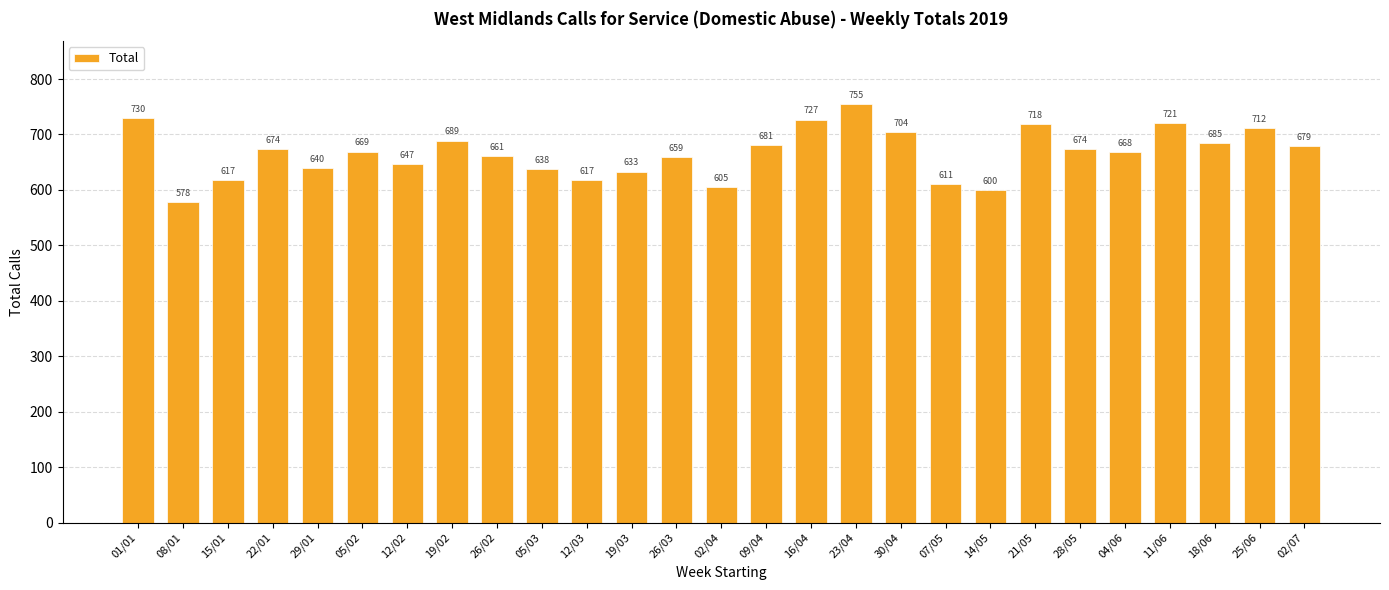

What is the greatest value displayed?

755